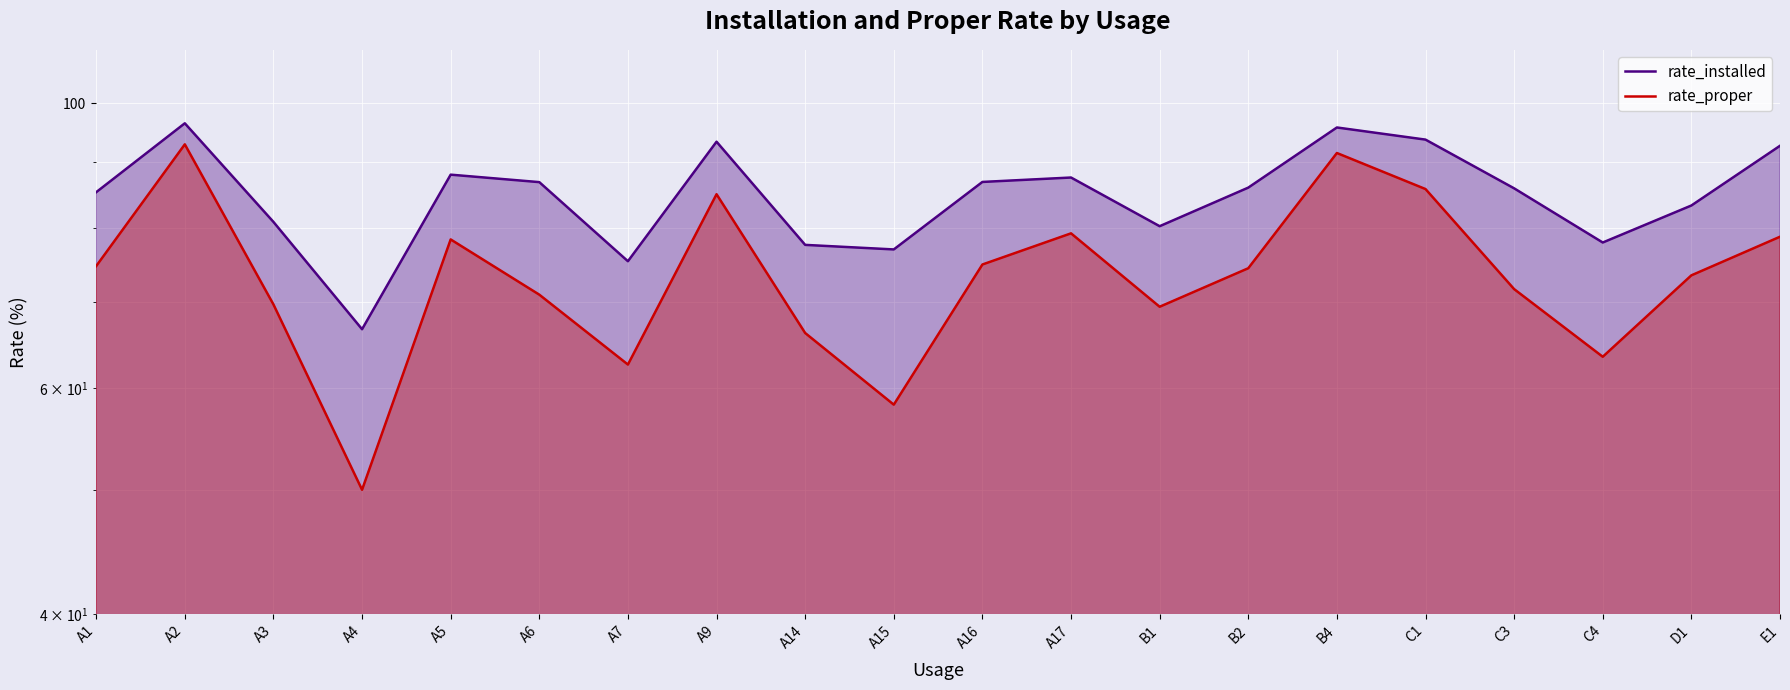

True or false: rate_proper has more than 2 interior local peaks.

True